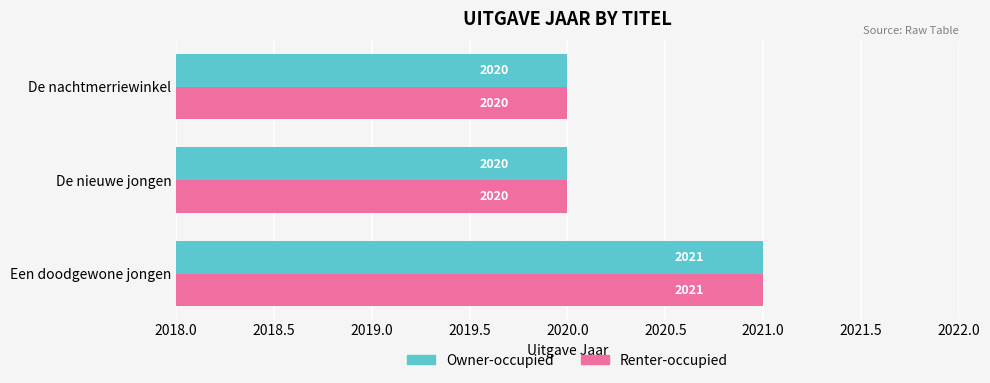

The value of Renter-occupied at De nachtmerriewinkel is 2020. True or false?

True